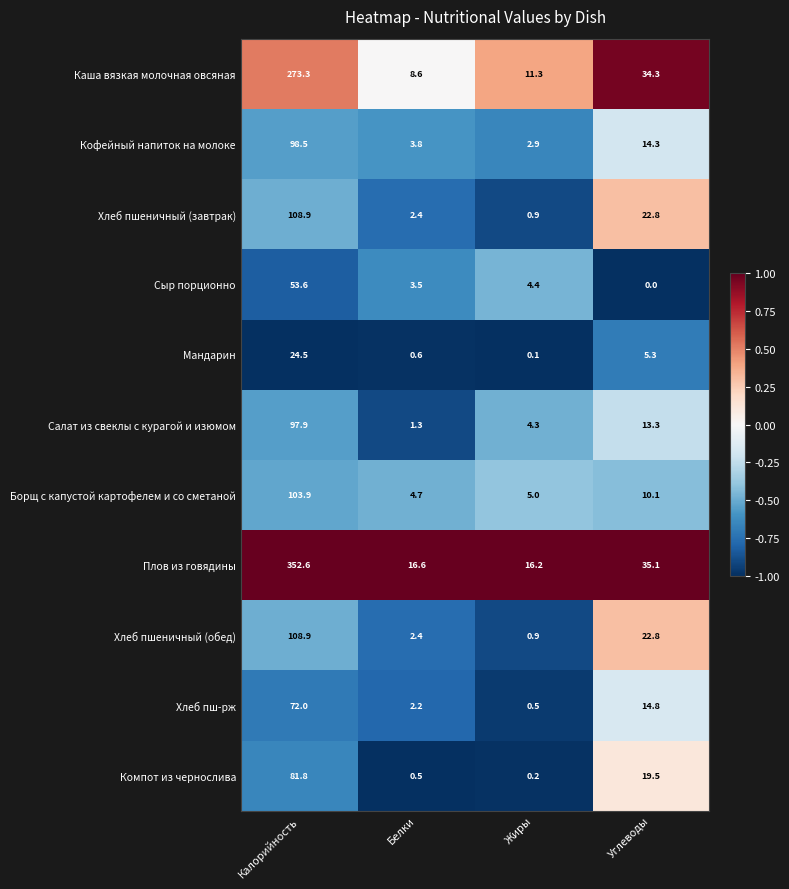

Which series changed the most between Жиры and Углеводы?

Каша вязкая молочная овсяная